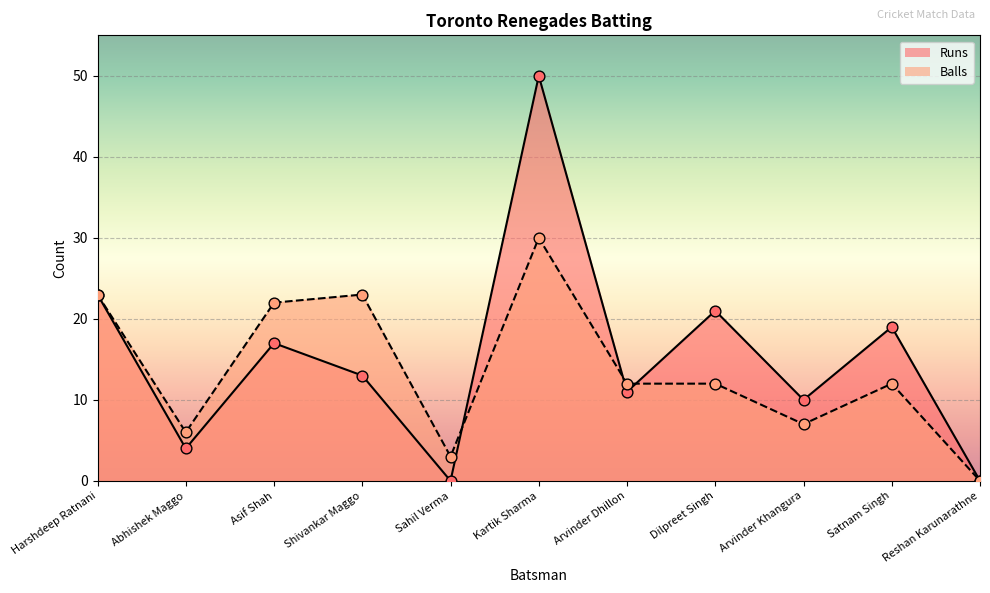

Which series reaches the minimum Y coordinate?

Runs